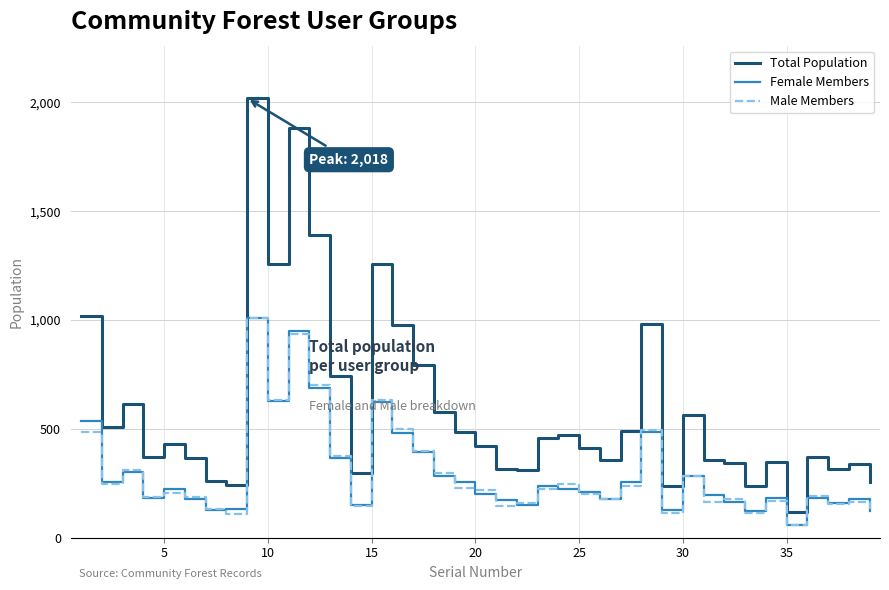

What is the lowest value of the Male Members series?

58